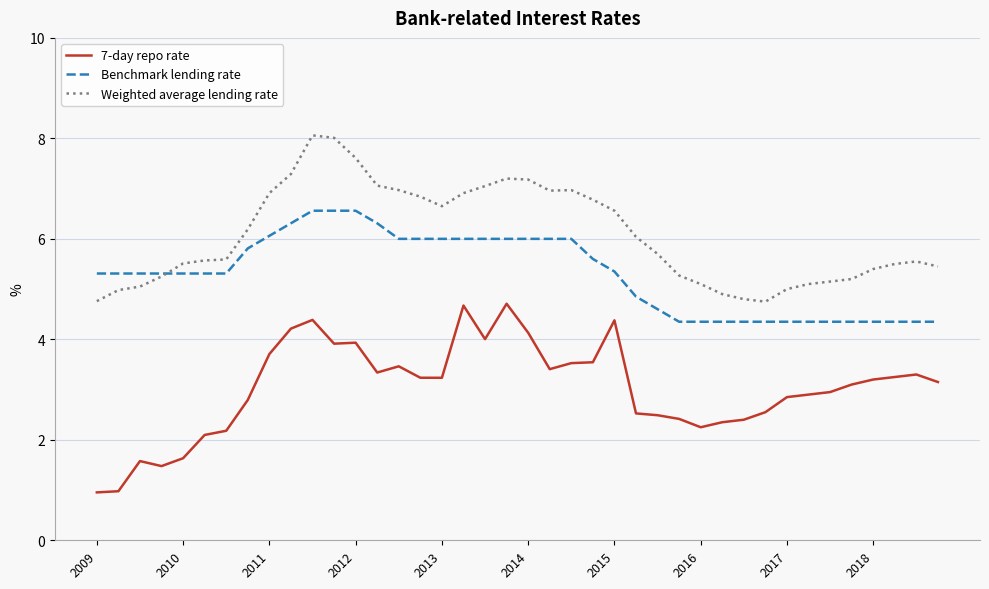

What is the maximum value for Benchmark lending rate?

6.6